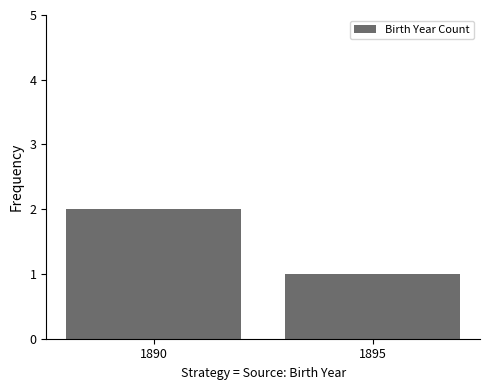

Which label corresponds to the largest value in the chart?

1890